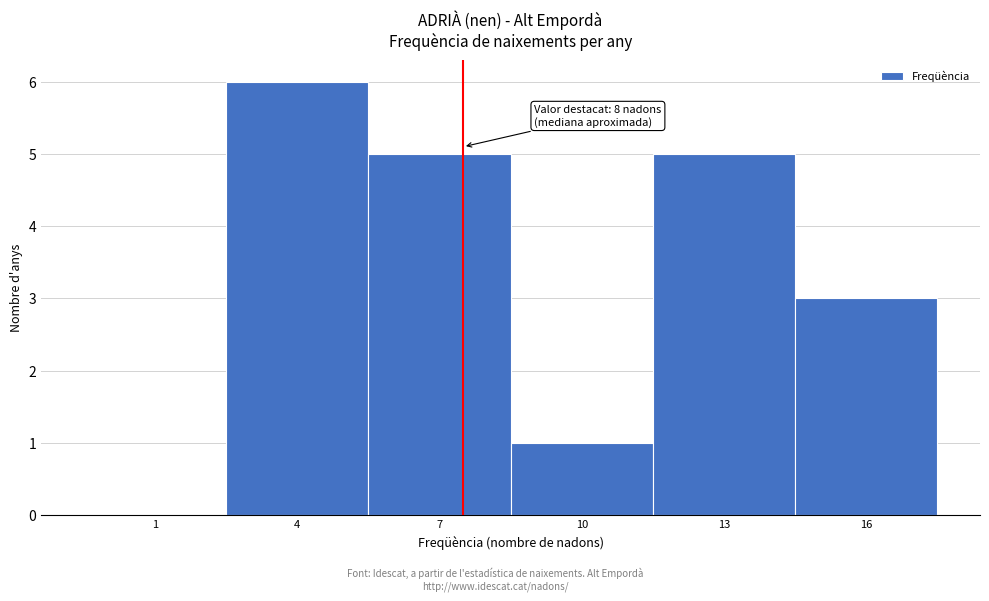

Reading right to left, transcribe all the data shown in this chart.

16=3	13=5	10=1	7=5	4=6	1=0